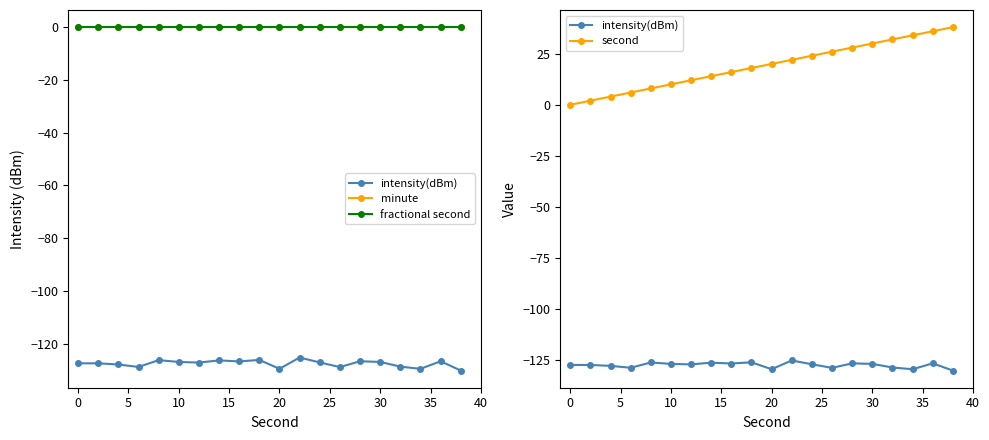

The minute series shows 0.0 at 35. True or false?

True